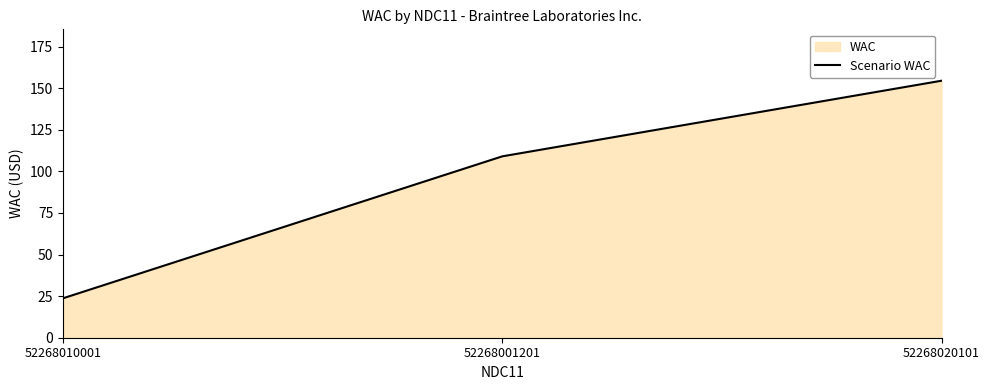

What is the label of the 2nd point from the left?

52268001201